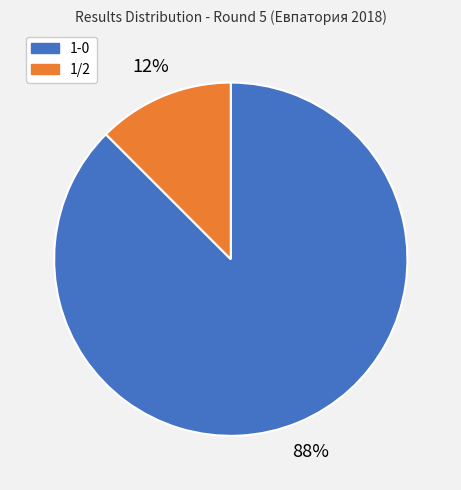

To the nearest percent, what is the average slice percentage?

50%